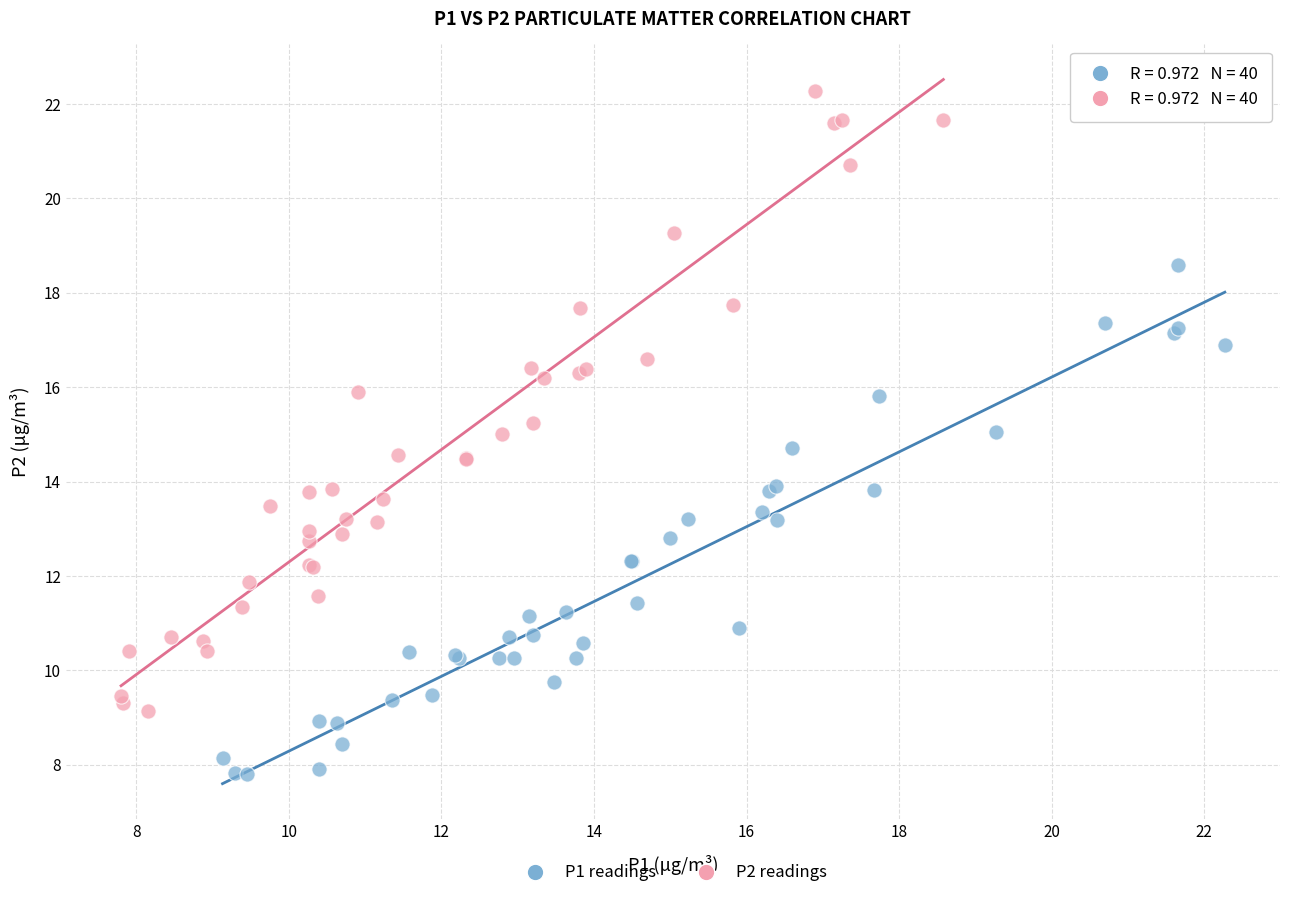

Which series reaches the minimum Y coordinate?

P1 readings